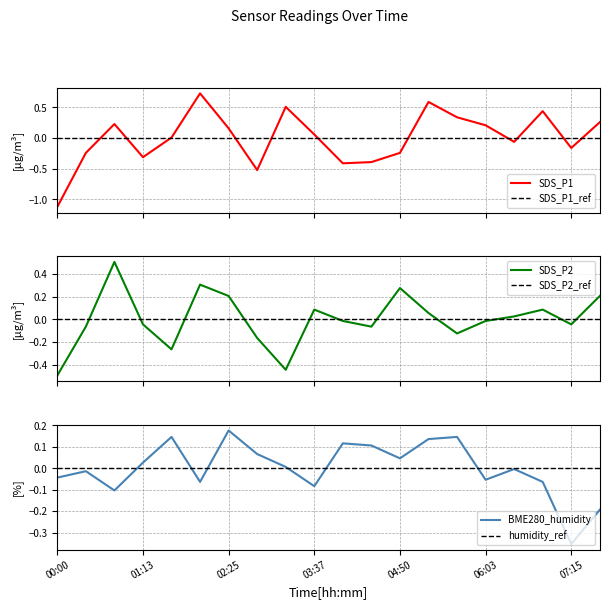

What are all the series names shown in the legend?

SDS_P1, SDS_P1_ref, SDS_P2, SDS_P2_ref, BME280_humidity, humidity_ref